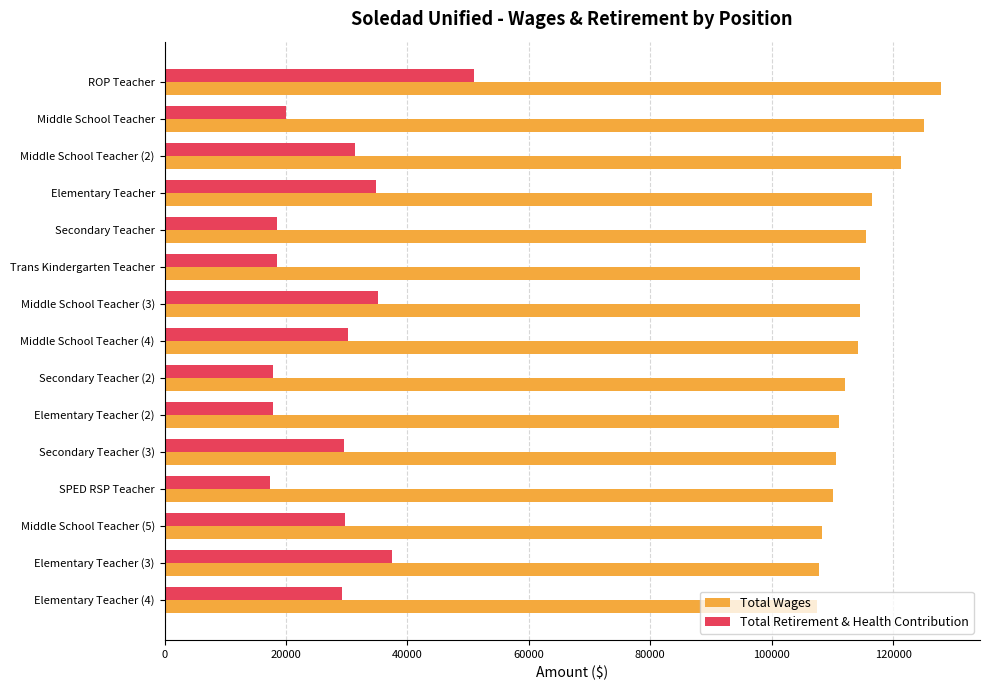

True or false: Total Wages has a value of 125029 at Middle School Teacher.

True